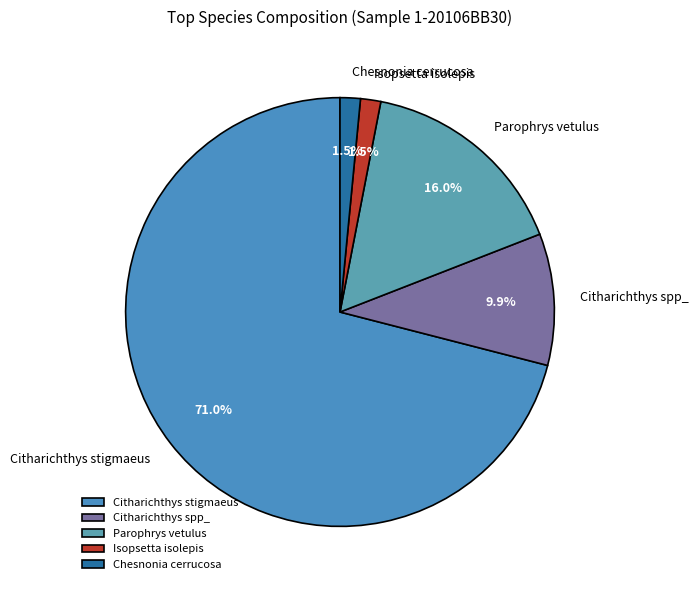

Which slice is the largest?

Citharichthys stigmaeus